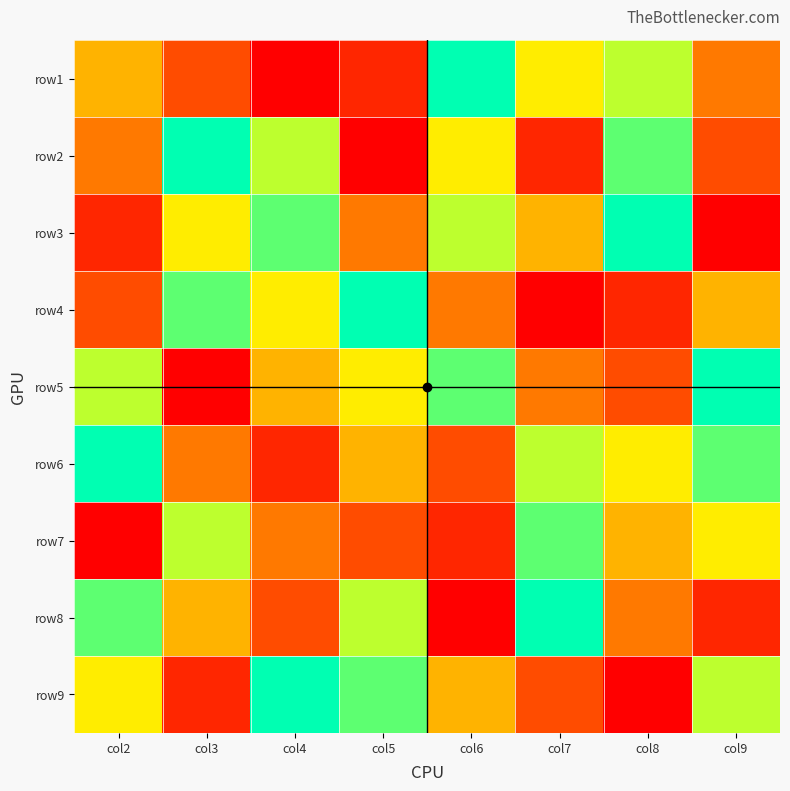

List the series in order of their peak value, lowest first.

row7, row1, row2, row3, row4, row5, row6, row8, row9